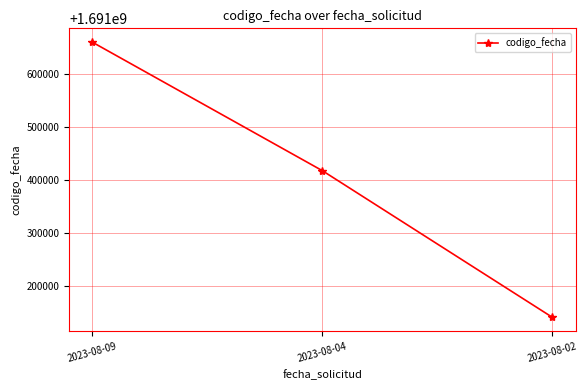

Is this an area chart (filled region under the line)?

No